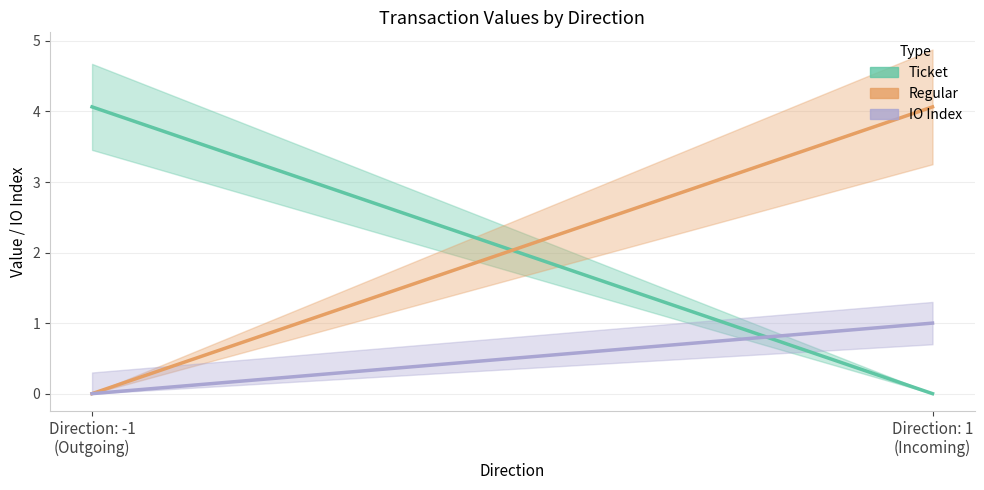

The value of io_index at -1 is -0.8. True or false?

False